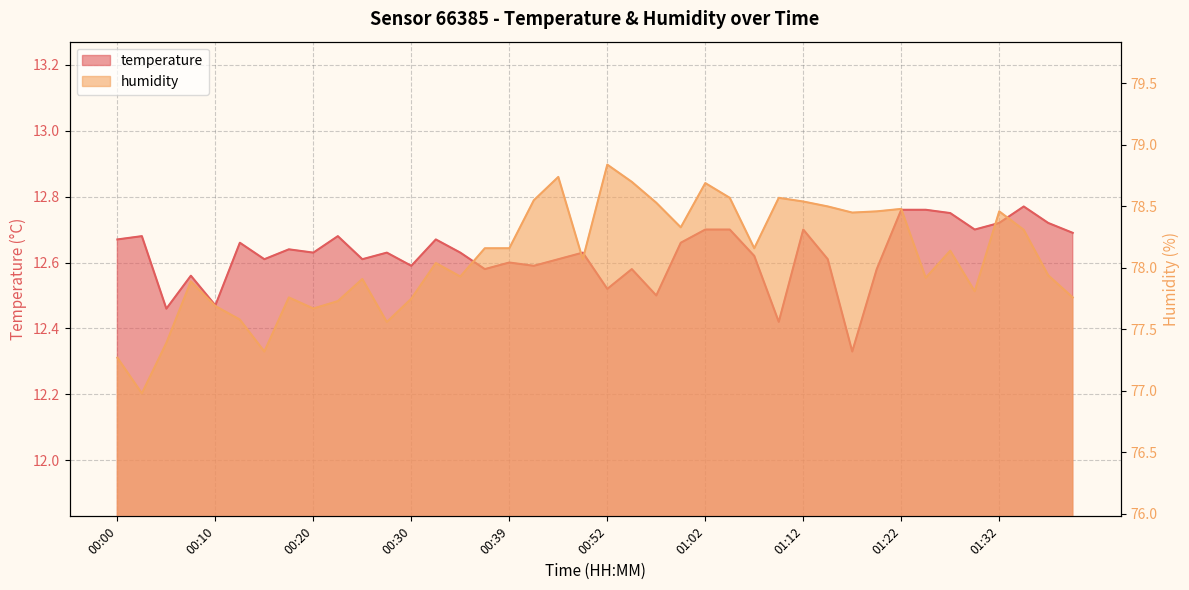

What is the label of the 28th point from the left?

01:09